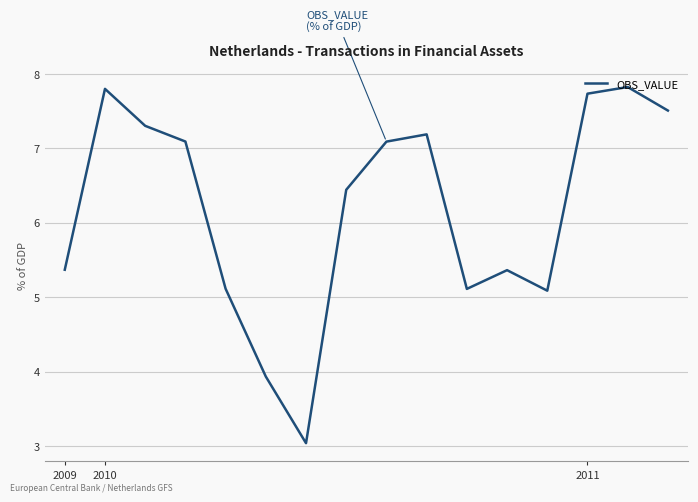

What is the smallest value displayed?

3.0